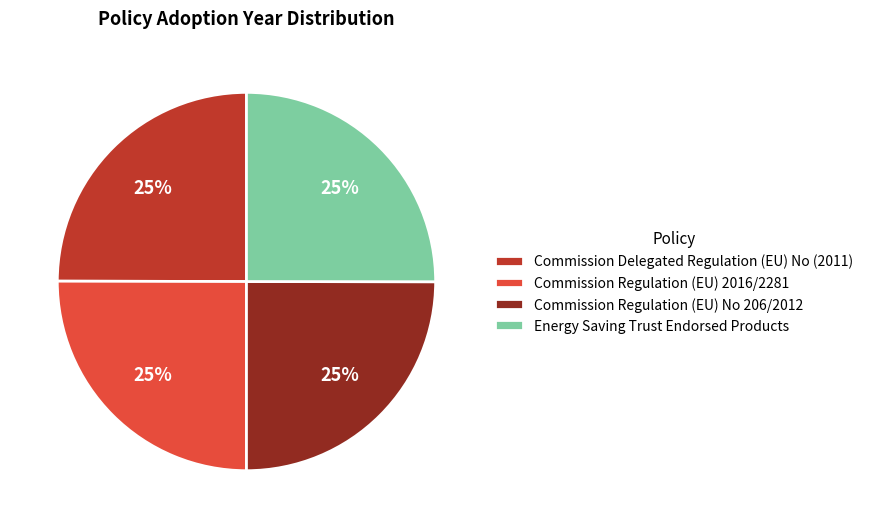

Is there any slice that represents more than half of the pie?

No